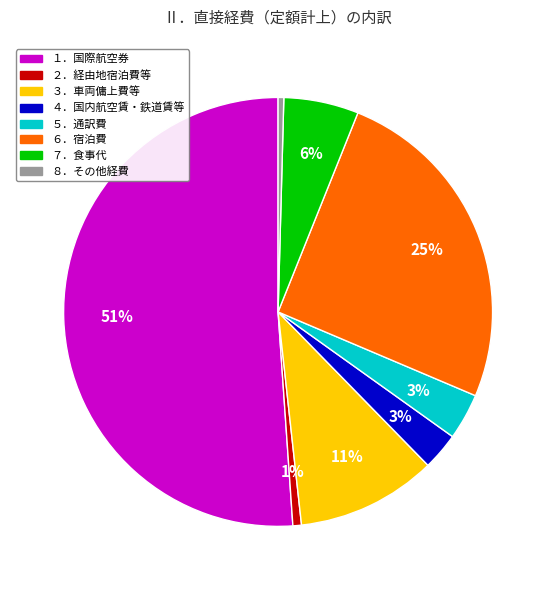

How many slices are in this pie chart?

8